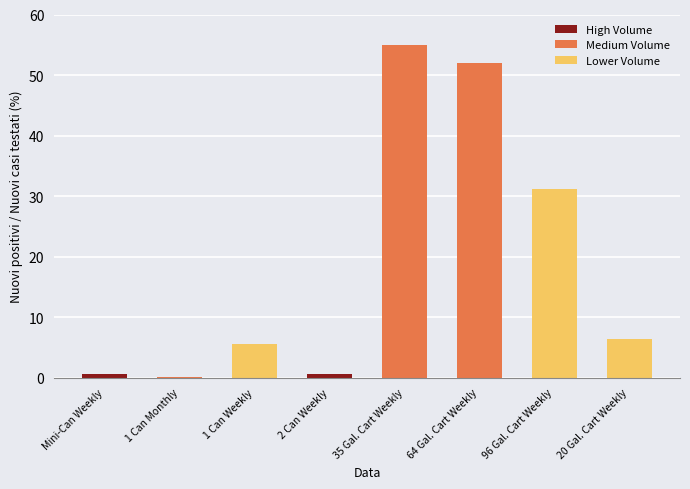

What is the ratio of the value at 20 Gal. Cart Weekly to the value at 96 Gal. Cart Weekly?

0.2